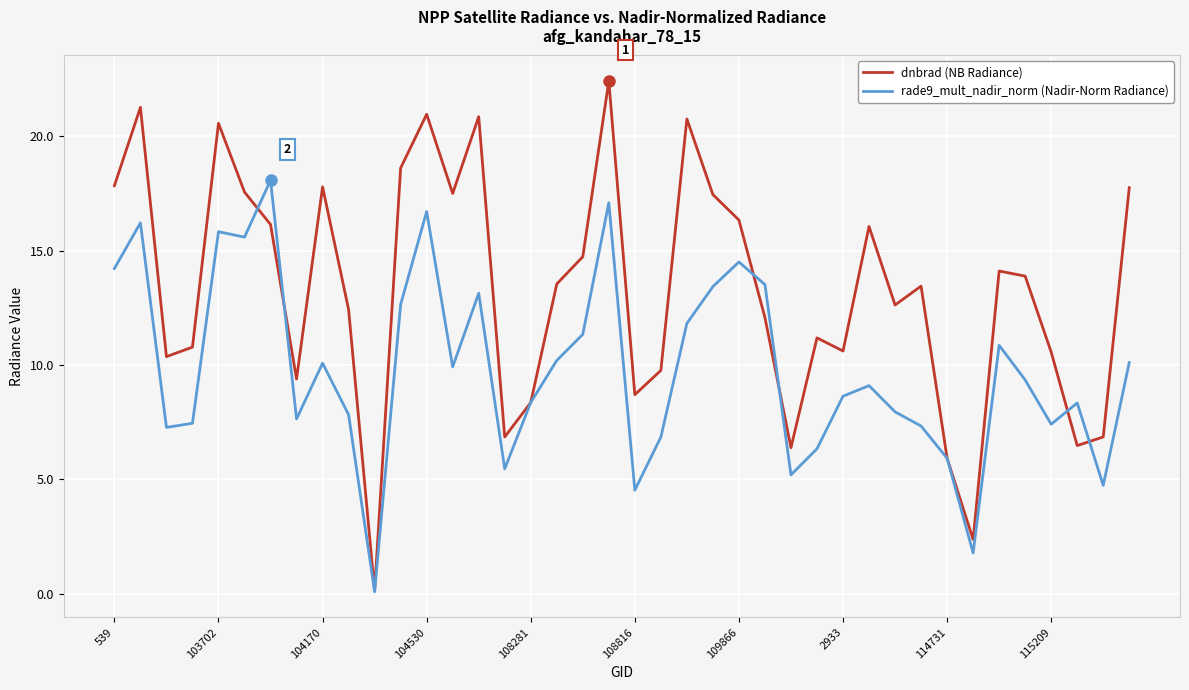

Which series has the largest range (max minus min)?

dnbrad (NB Radiance)